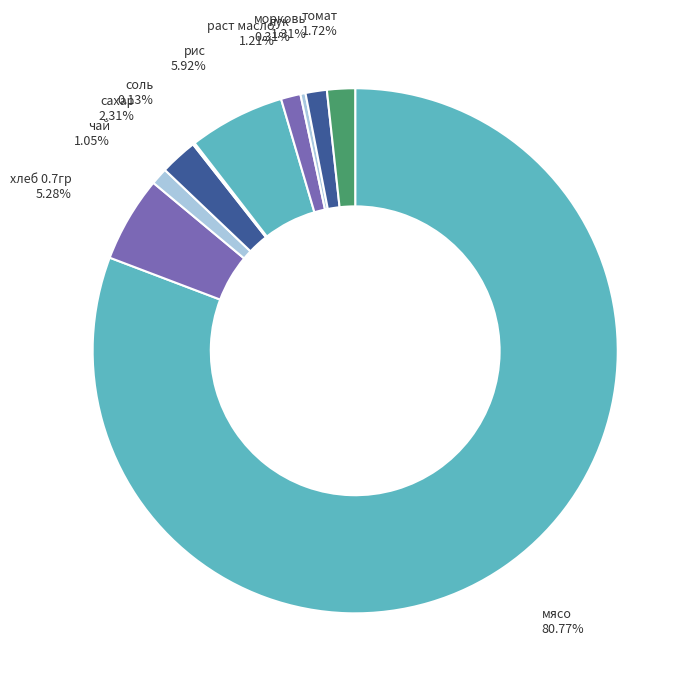

Count the number of slices in the pie.

10